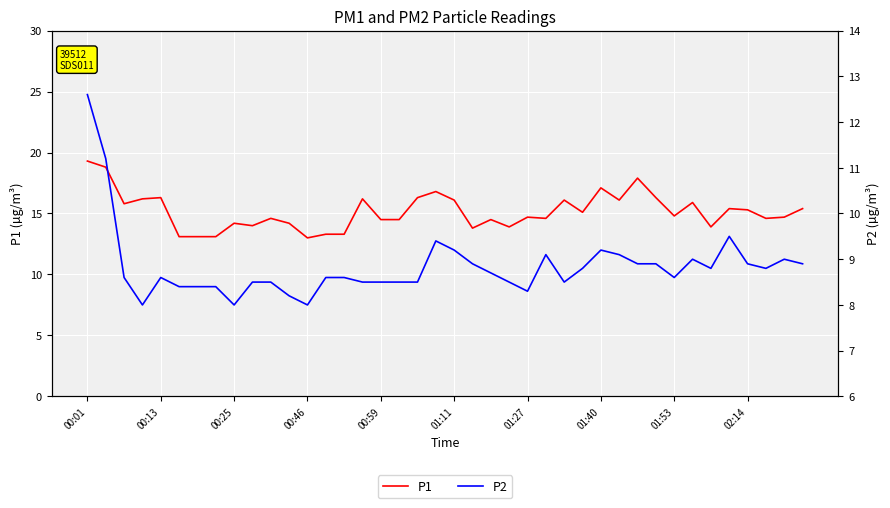

Count the number of categories in the chart.

40